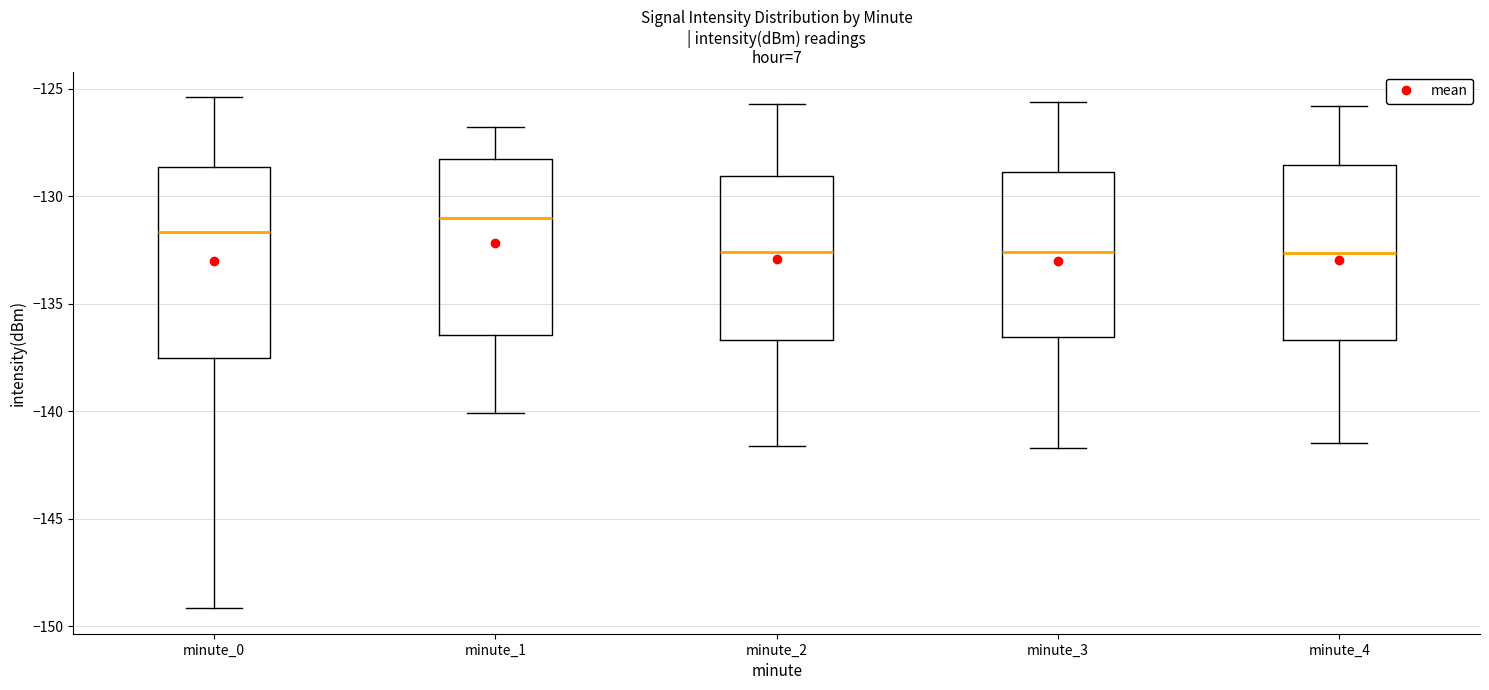

Reading left to right, read every box against the y-axis: the position of its median line, the range the box covers, and the ends of its whiskers. The values are not printed on the chart, so give them approximately, as read against the axis.

minute_0: median -131.5, box -137.5 to -128.5, whiskers -149.0 to -125.5
minute_1: median -131.0, box -136.5 to -128.0, whiskers -140.0 to -127.0
minute_2: median -132.5, box -136.5 to -129.0, whiskers -141.5 to -125.5
minute_3: median -132.5, box -136.5 to -129.0, whiskers -141.5 to -125.5
minute_4: median -132.5, box -136.5 to -128.5, whiskers -141.5 to -126.0